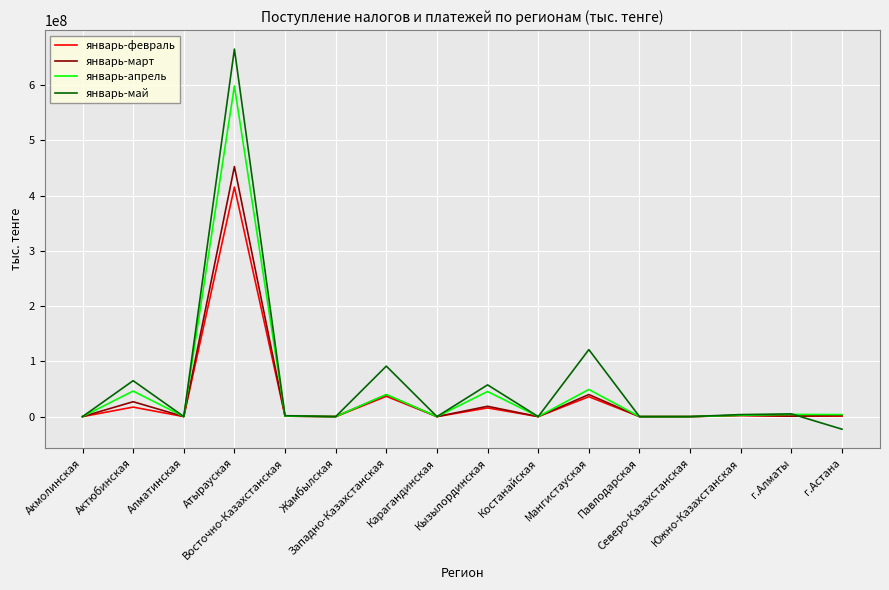

In январь-март, how many points are lower than both neighbors (excluding endpoints)?

6